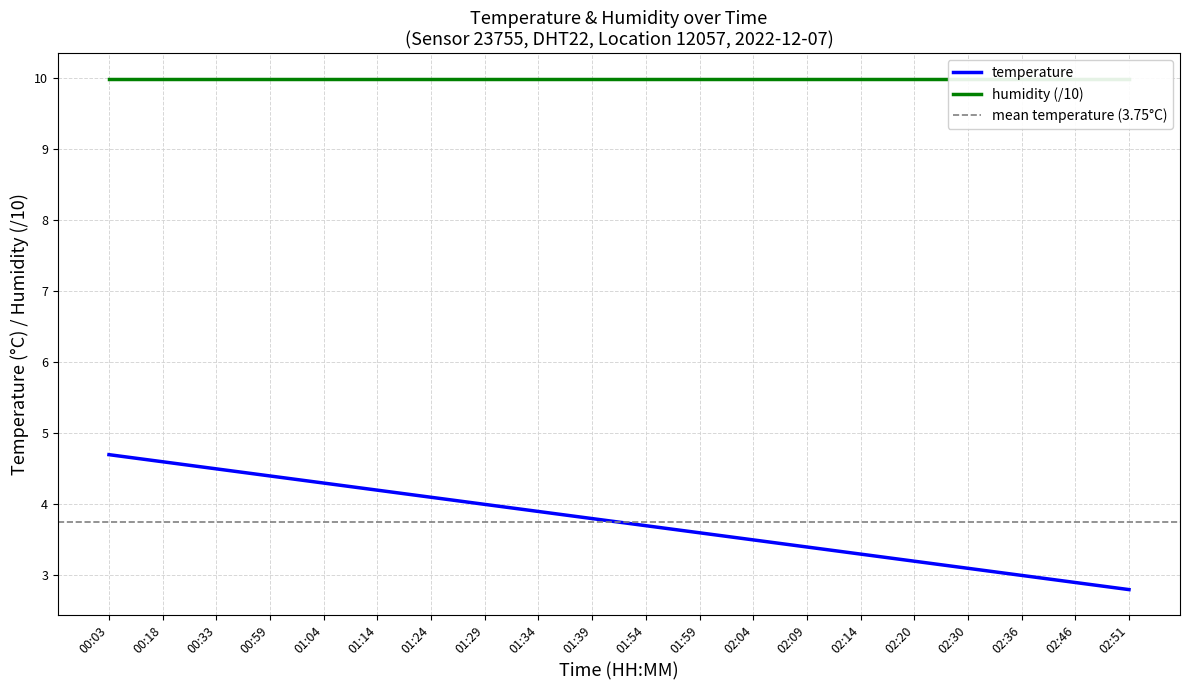

Count the number of values greater than 3.

17